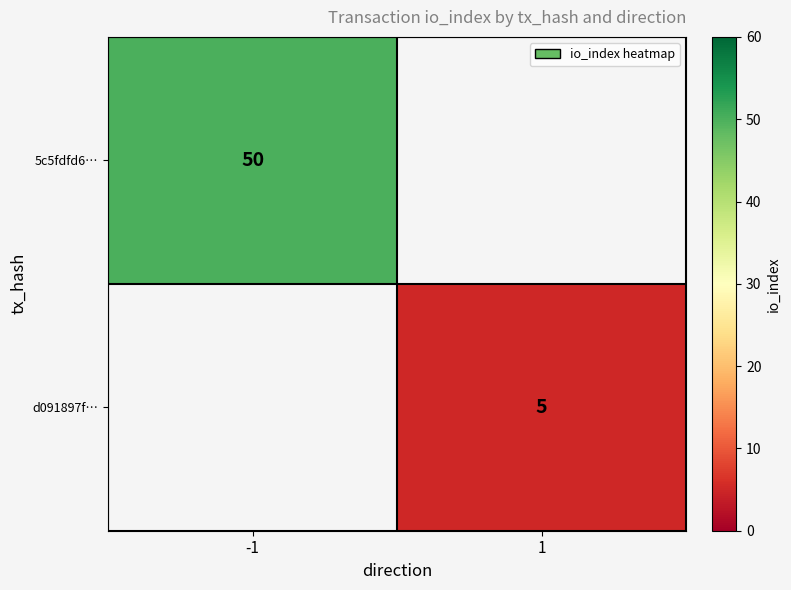

The 5c5fdfd6… series shows 75 at -1. True or false?

False